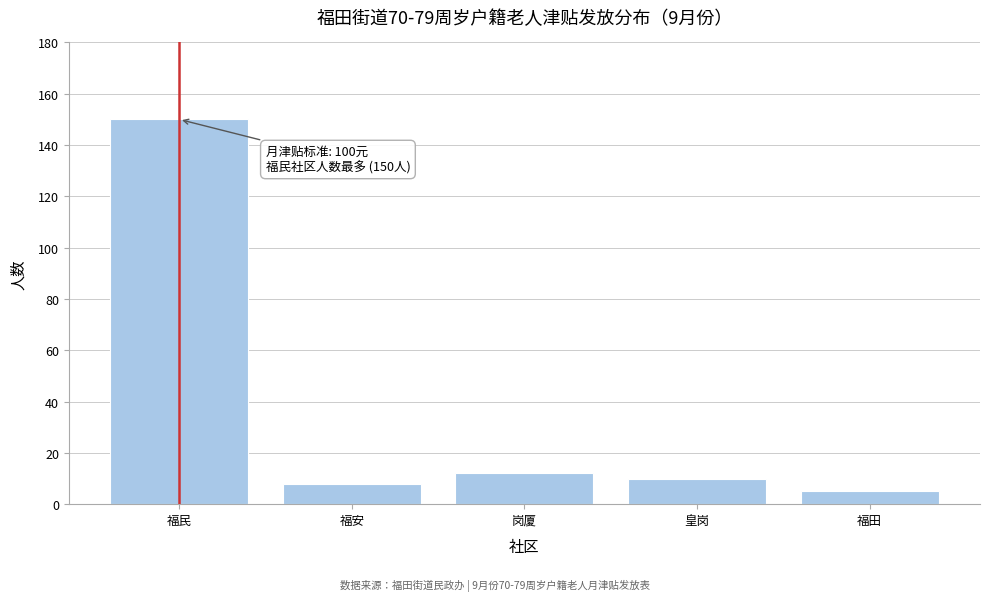

Reading left to right, extract all data points from this chart.

福民=150	福安=8	岗厦=12	皇岗=10	福田=5